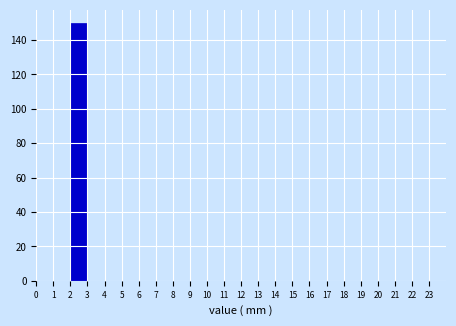

How tall is the bar that spans 2 to 3 on the x-axis? The values are not printed on the chart, so give them approximately, as read against the axis.

150